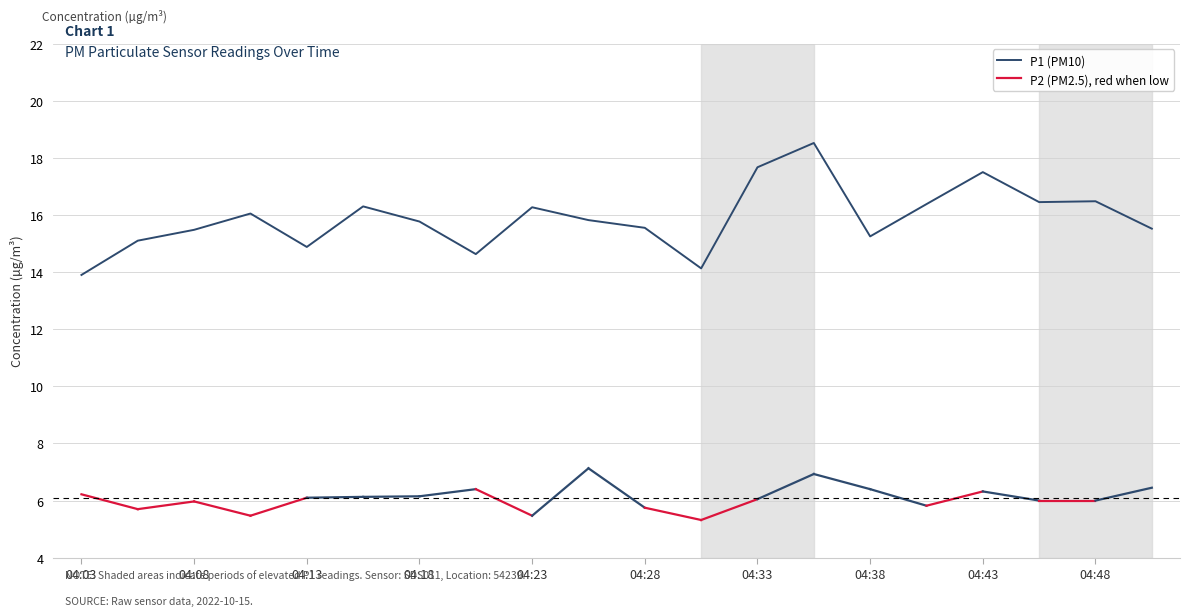

What is the smallest value displayed?

13.9